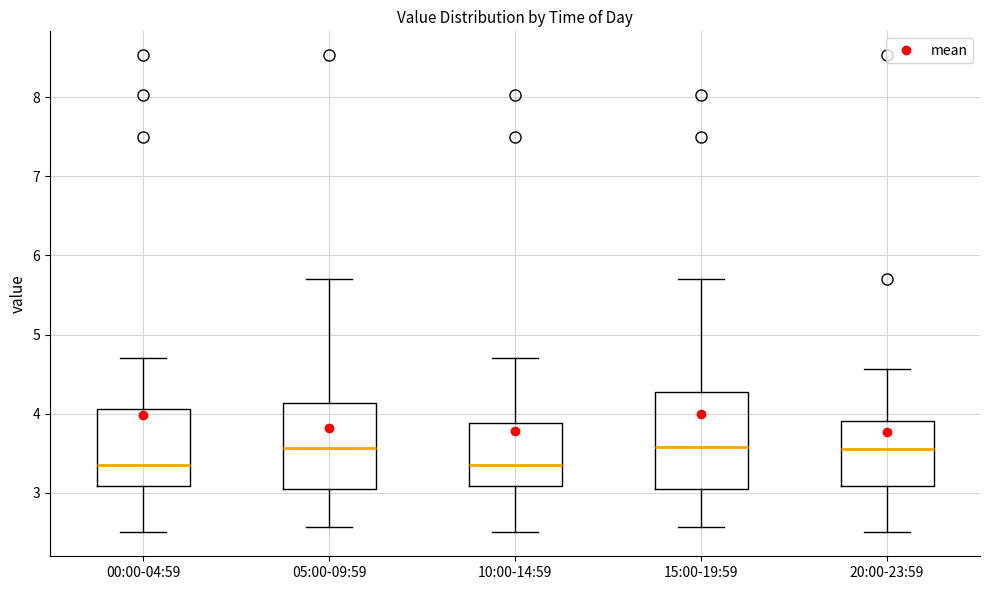

Reading left to right, transcribe this box plot: for each box, give where its median line is, the range the box spans, and where its two whiskers end, as read against the y-axis. The values are not printed on the chart, so give them approximately, as read against the axis.

00:00-04:59: median 3.4, box 3.1 to 4.1, whiskers 2.5 to 4.7
05:00-09:59: median 3.6, box 3.1 to 4.1, whiskers 2.6 to 5.7
10:00-14:59: median 3.4, box 3.1 to 3.9, whiskers 2.5 to 4.7
15:00-19:59: median 3.6, box 3.1 to 4.3, whiskers 2.6 to 5.7
20:00-23:59: median 3.6, box 3.1 to 3.9, whiskers 2.5 to 4.6